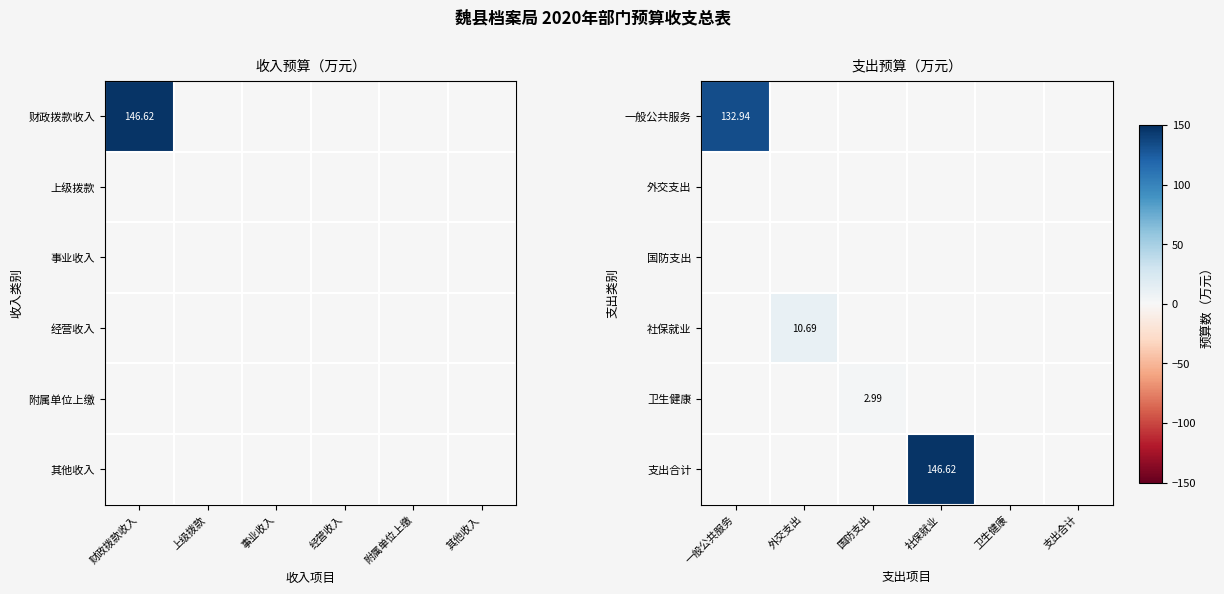

What is the greatest value displayed?

146.6